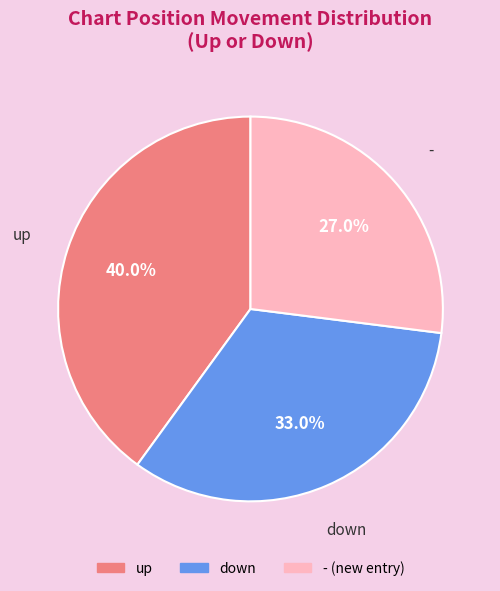

To the nearest percent, what is the difference between the largest and smallest slice percentages?

13%